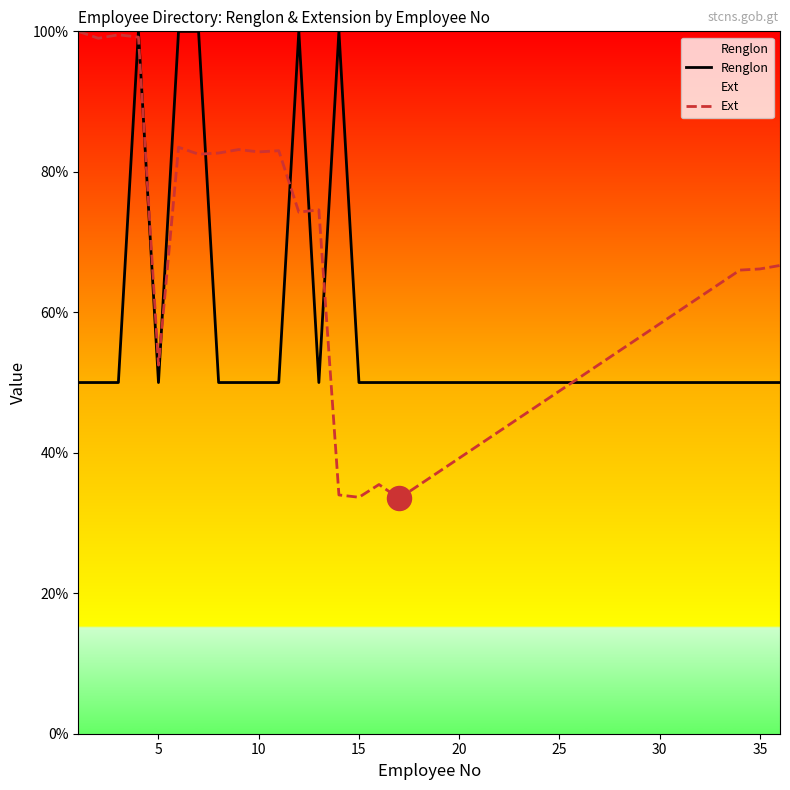

Which series reaches the minimum Y coordinate?

Ext